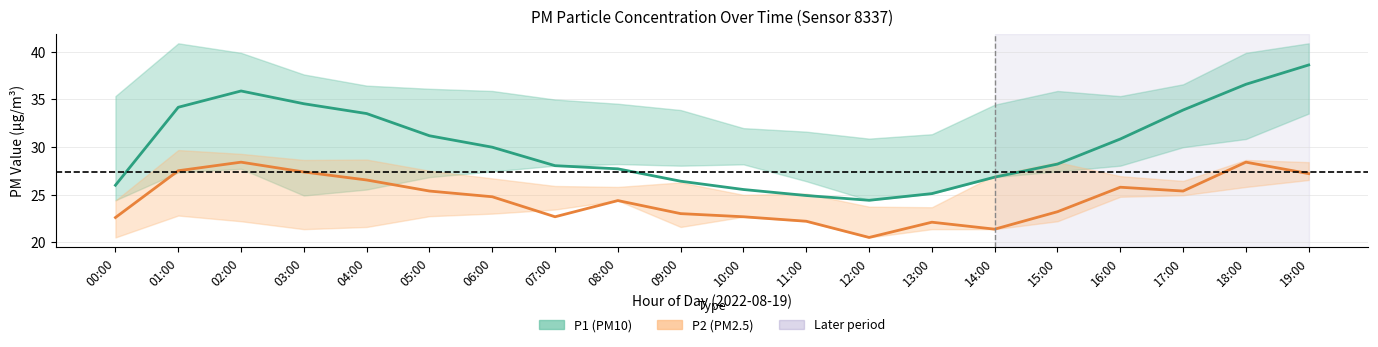

At how many categories does at least one series exceed 36?

2